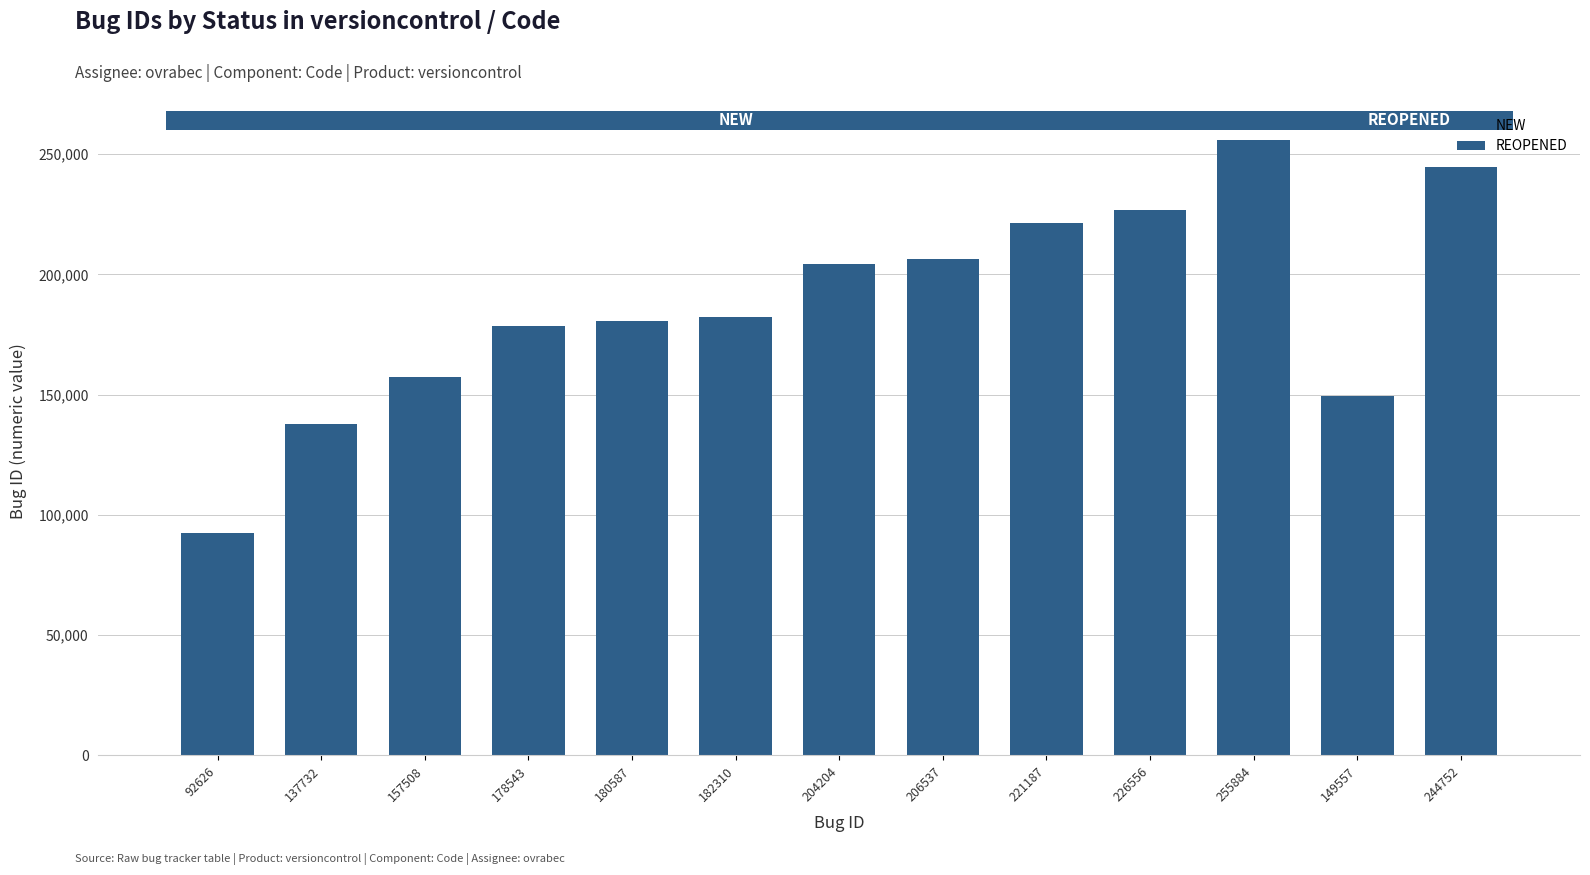

Between 221187 and 182310, which is larger?

221187